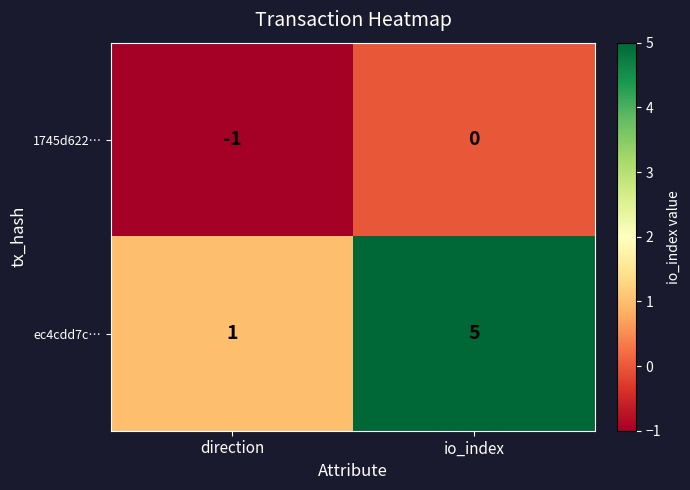

Between direction and io_index, which series saw the biggest shift?

ec4cdd7c…